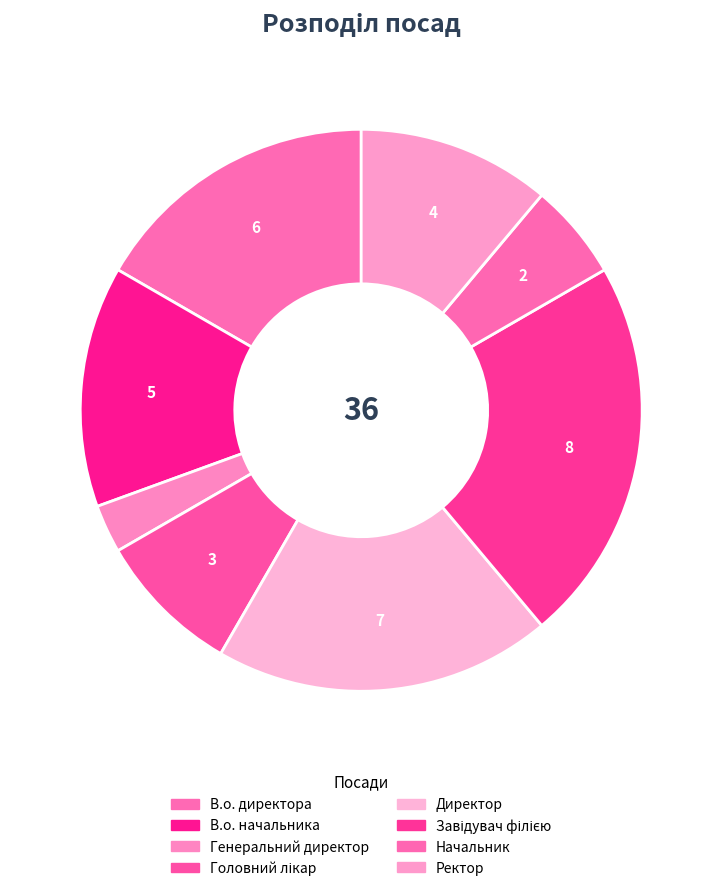

What is the smallest slice in the pie chart?

Генеральний директор